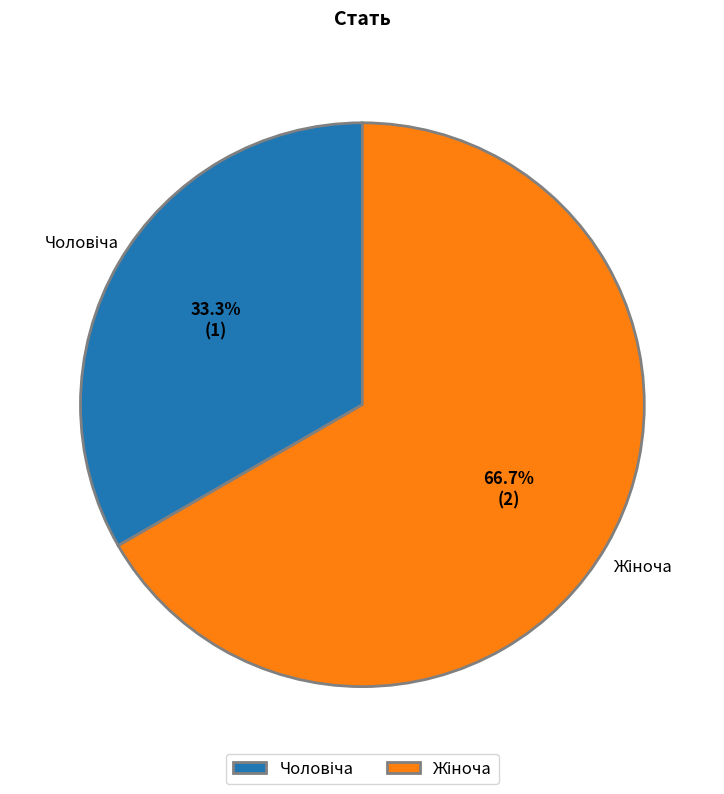

How many slices are in this pie chart?

2